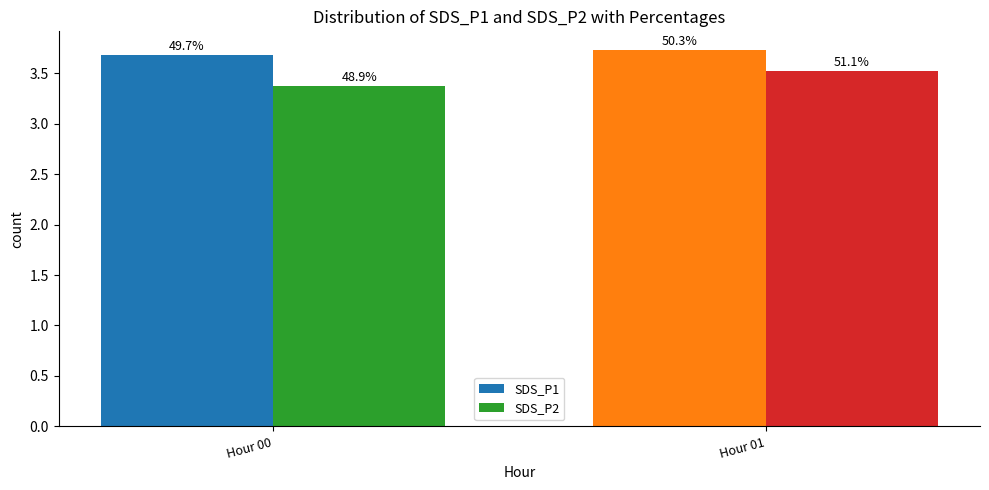

Between Hour 00 and Hour 01, which is larger?

Hour 01